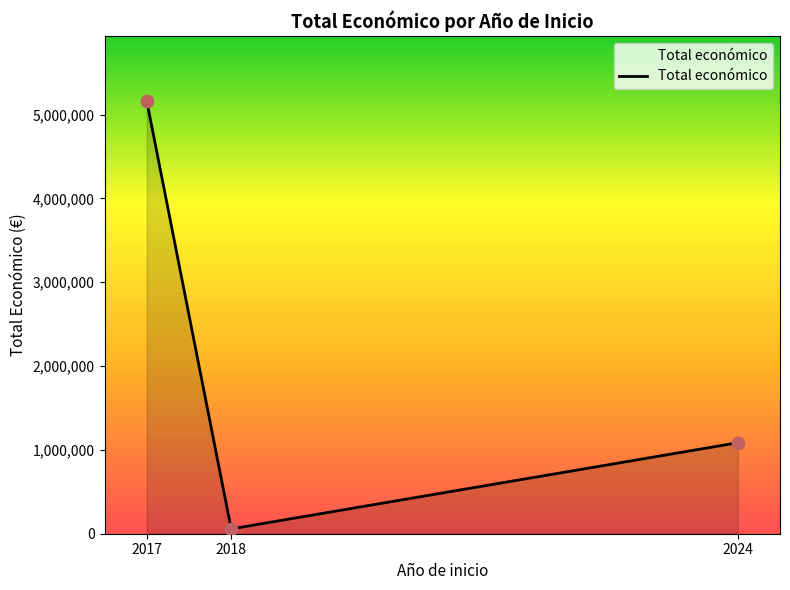

Which has a higher value, 2018 or 2017?

2017